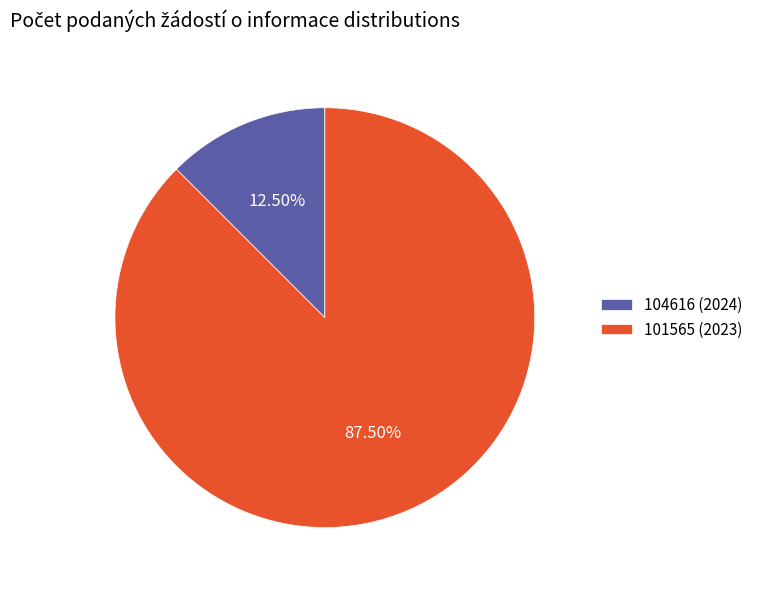

Which category has the biggest portion of the pie?

101565 (2023)